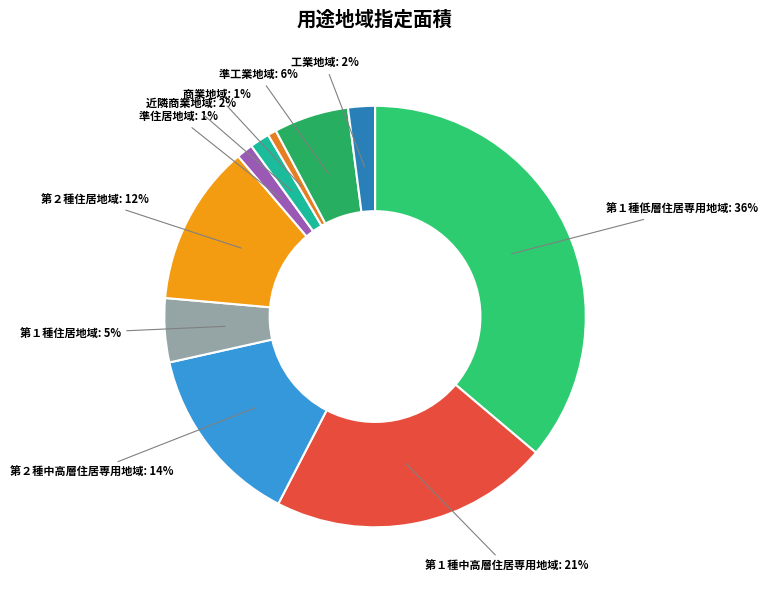

The 第１種住居地域 slice represents 5% of the pie. True or false?

True